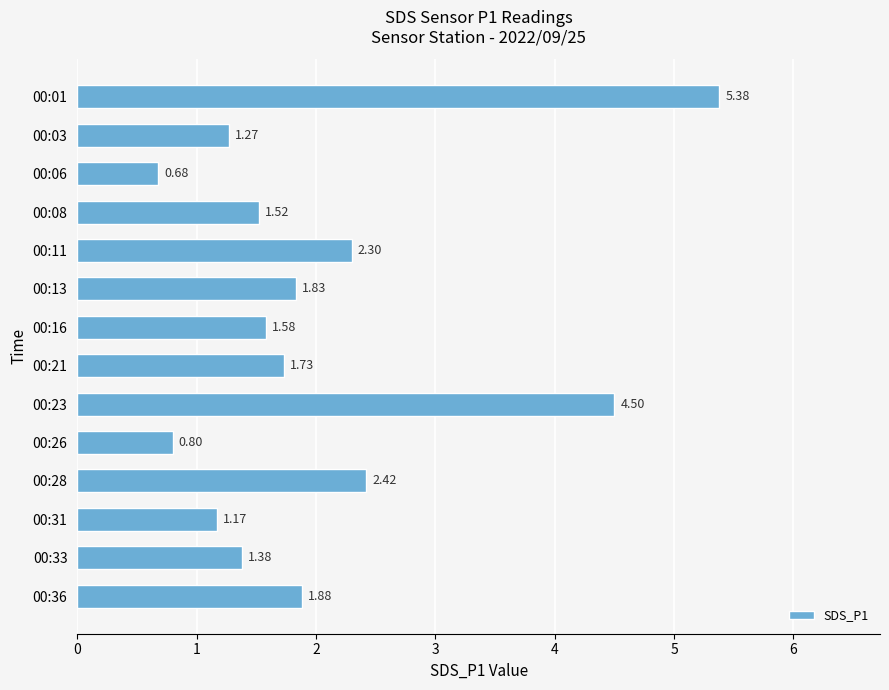

Rank the categories by value from lowest to highest.

00:06, 00:26, 00:31, 00:03, 00:33, 00:08, 00:16, 00:21, 00:13, 00:36, 00:11, 00:28, 00:23, 00:01